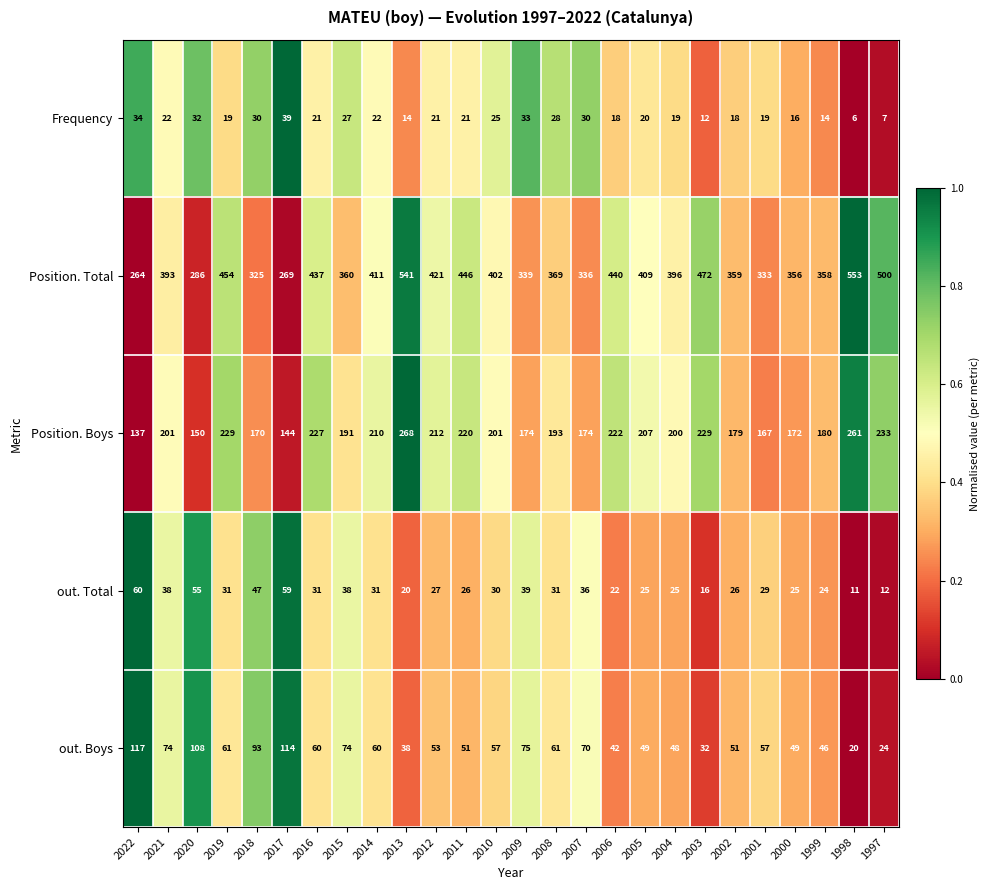

Which series has the largest range (max minus min)?

Position. Total